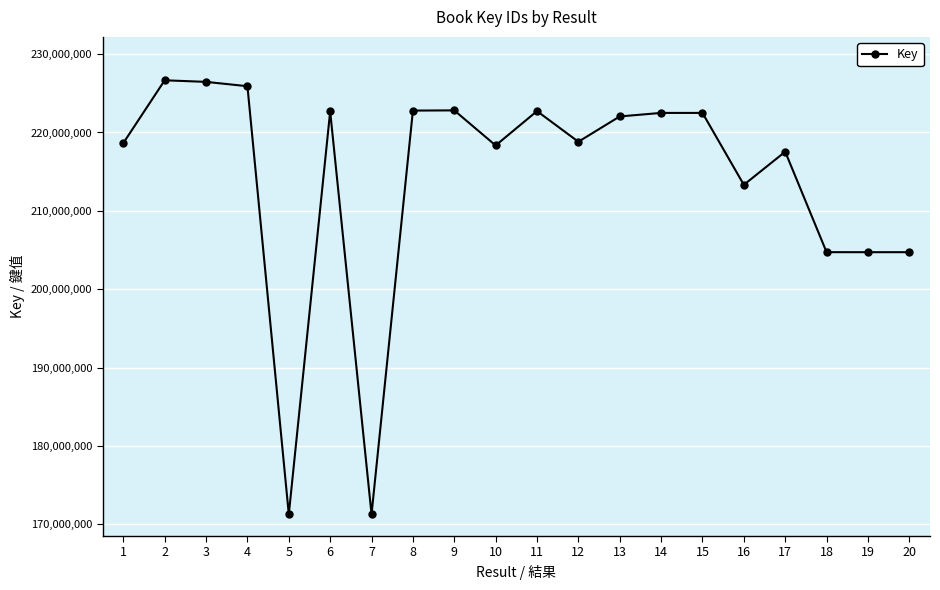

What is the minimum value shown in the chart?

171281298